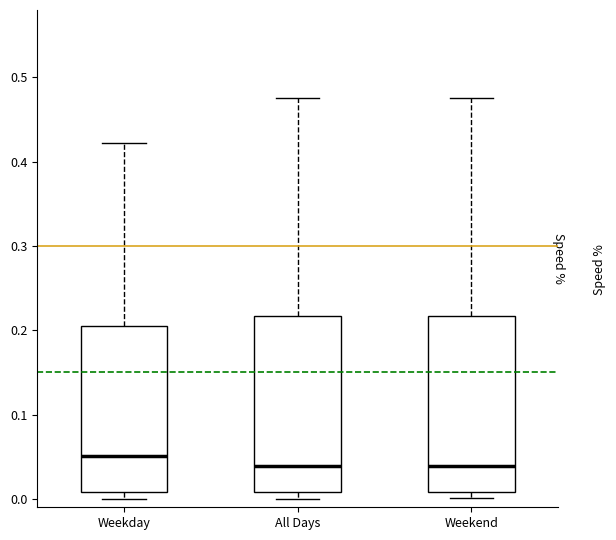

Reading left to right, transcribe this box plot: for each box, give where its median line is, the range the box spans, and where its two whiskers end, as read against the y-axis. The values are not printed on the chart, so give them approximately, as read against the axis.

Weekday: median 0.05, box 0.01 to 0.20, whiskers 0.00 to 0.42
All Days: median 0.04, box 0.01 to 0.22, whiskers 0.00 to 0.48
Weekend: median 0.04, box 0.01 to 0.22, whiskers 0.00 to 0.48